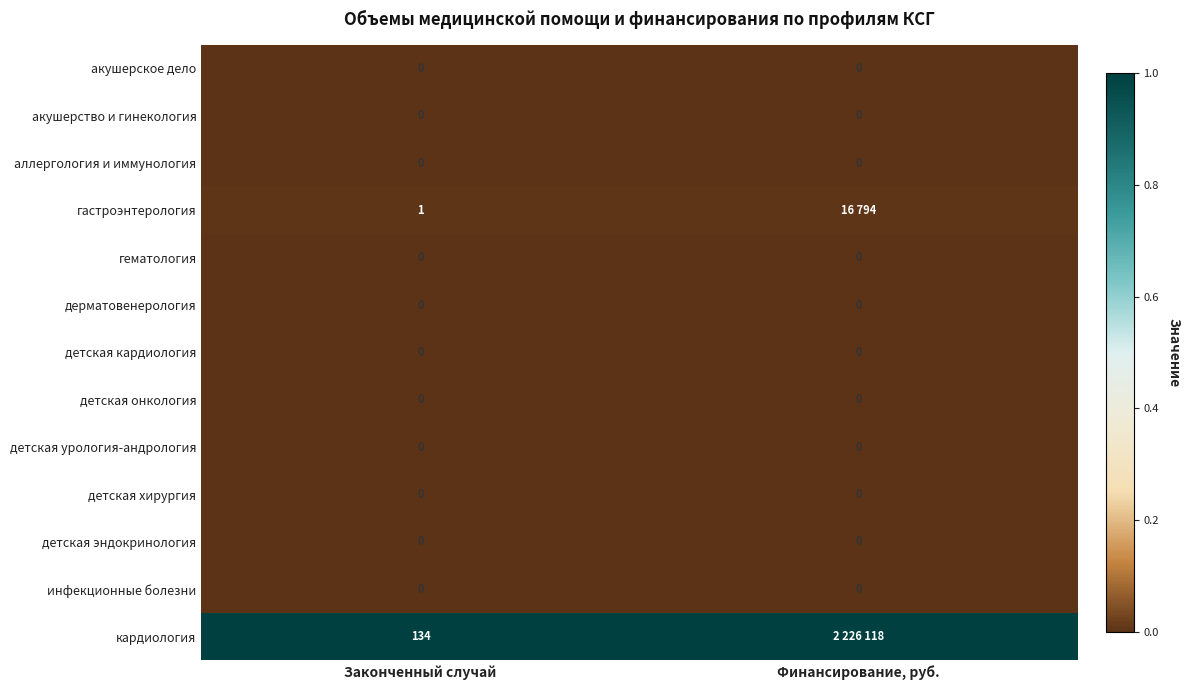

Between Законченный случай and Финансирование, руб., which is larger?

Законченный случай